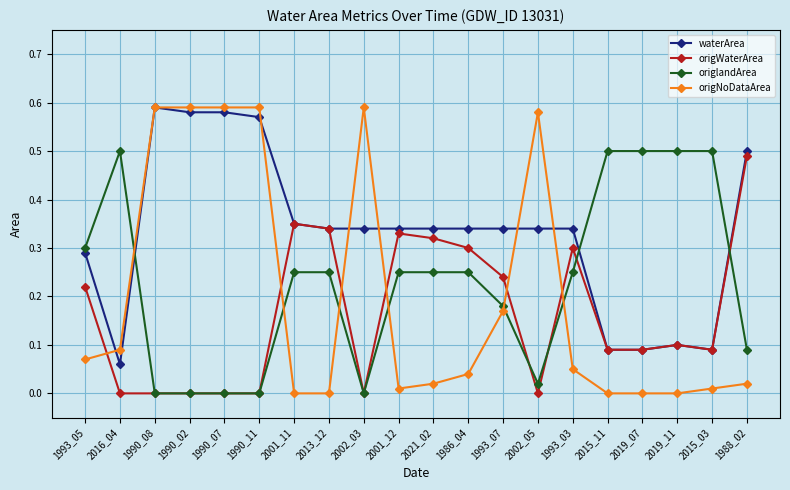

Which series has the largest total across all categories?

waterArea